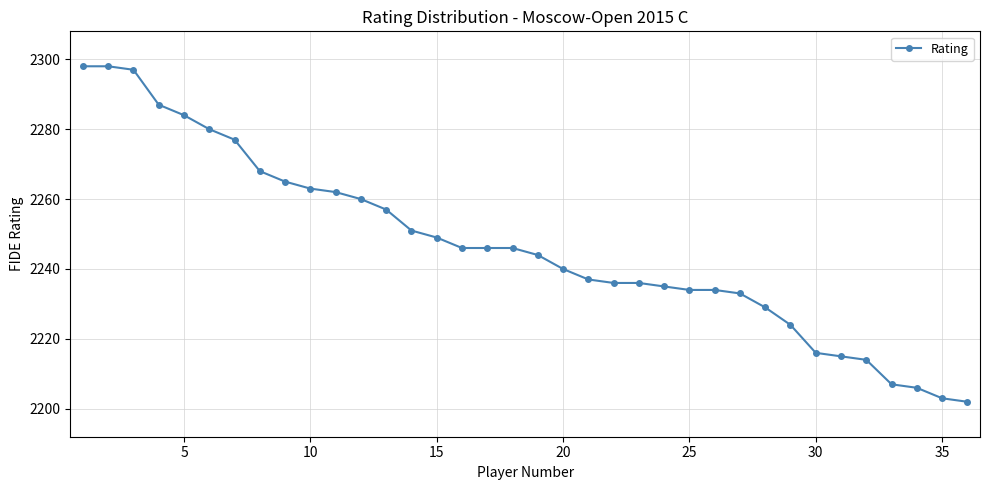

What is the maximum value shown in the chart?

2298